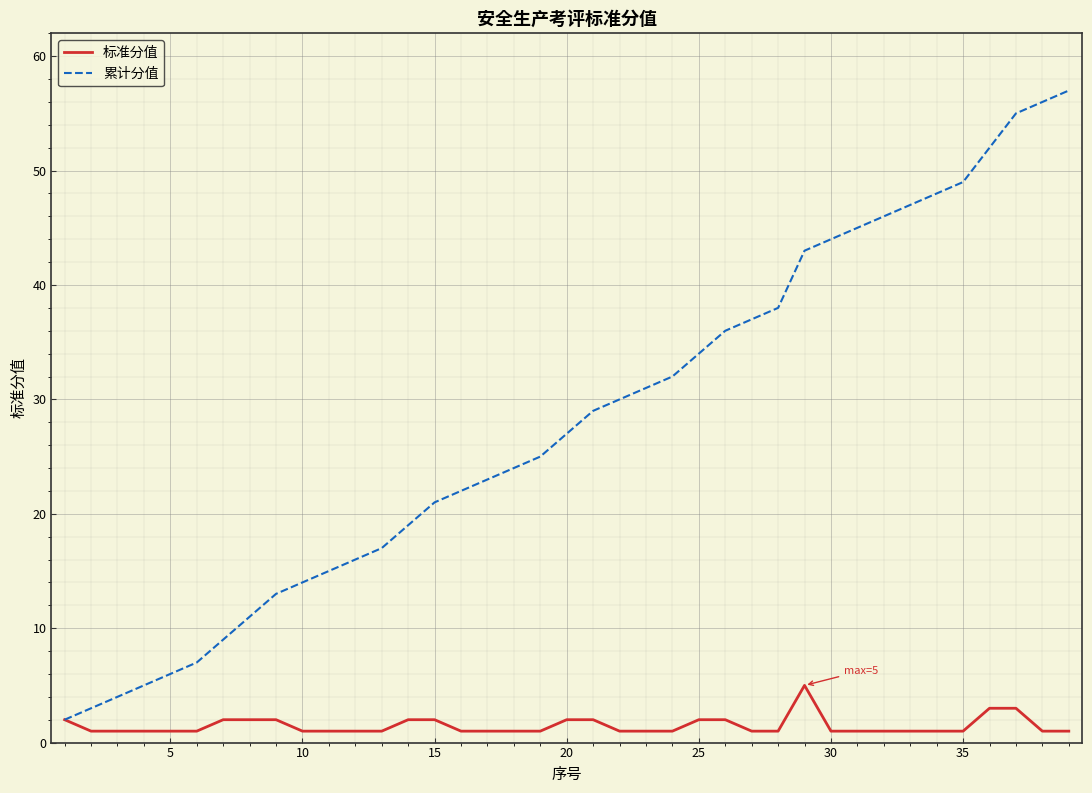

Which series has the largest total across all categories?

累计分值